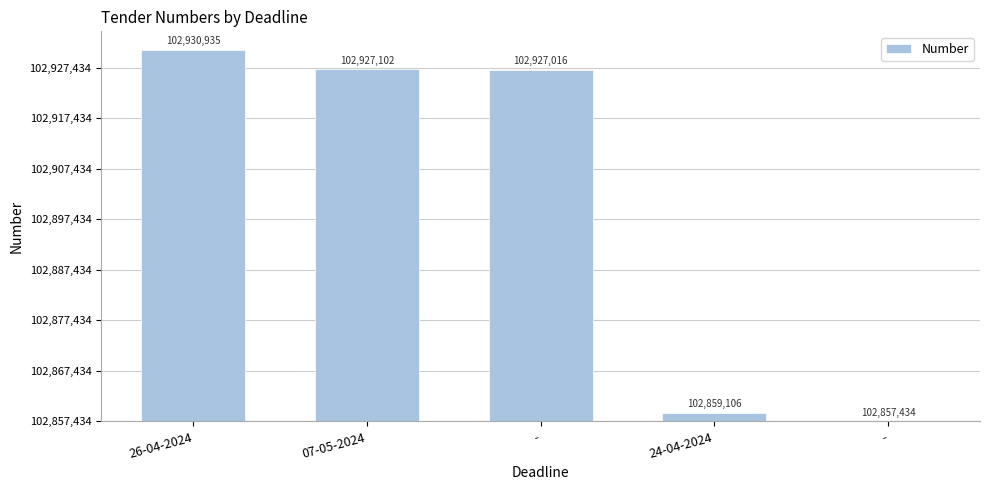

What is the change in value from 26-04-2024 to -?

-3919